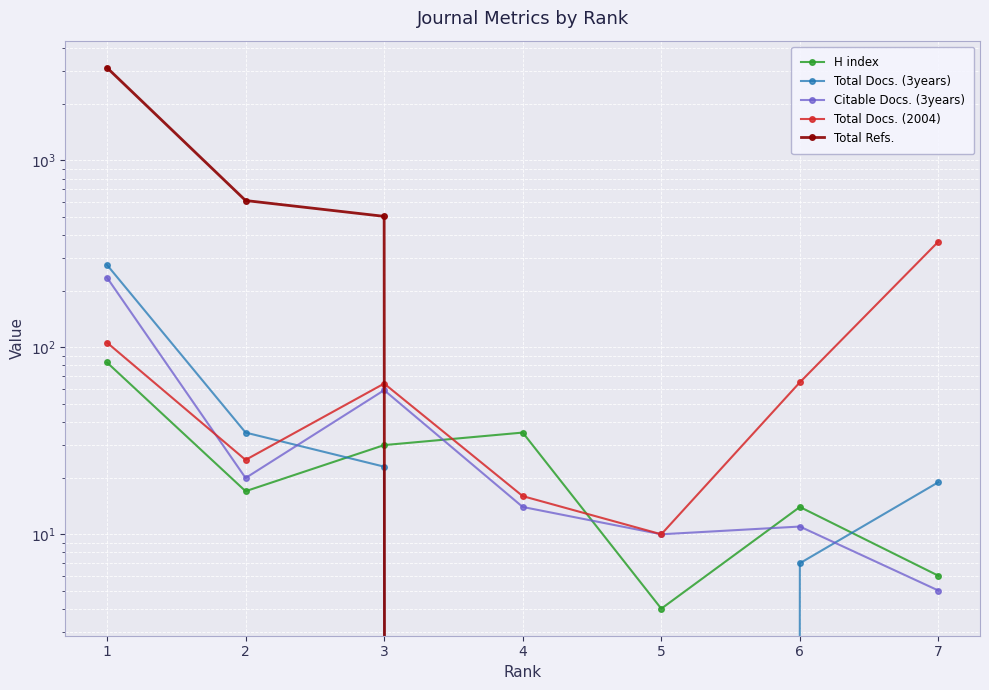

At which category is the sum across all series the highest?

1